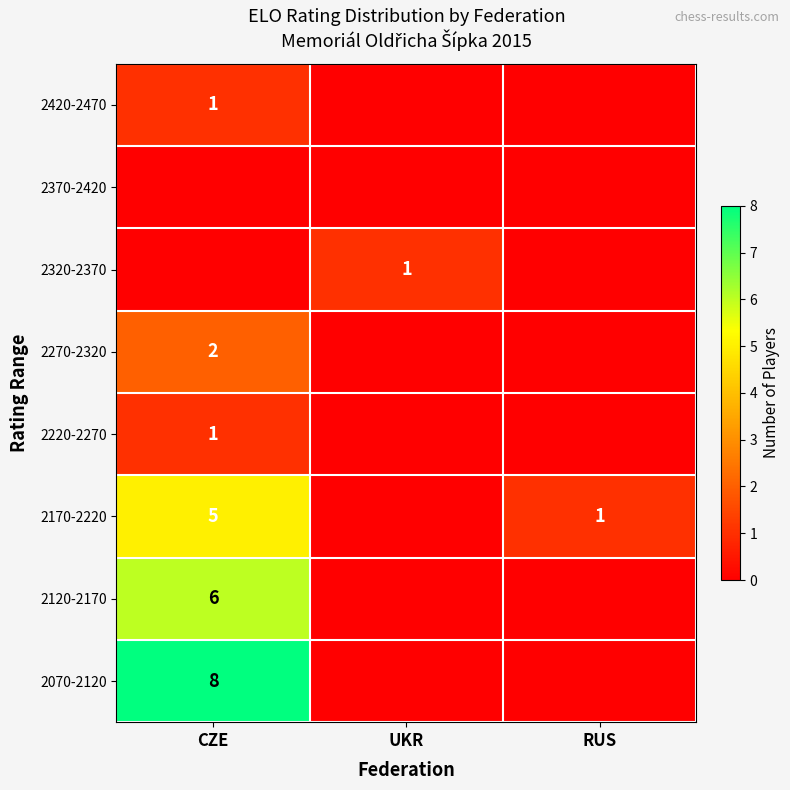

The 2420-2470 series shows 0 at CZE. True or false?

False